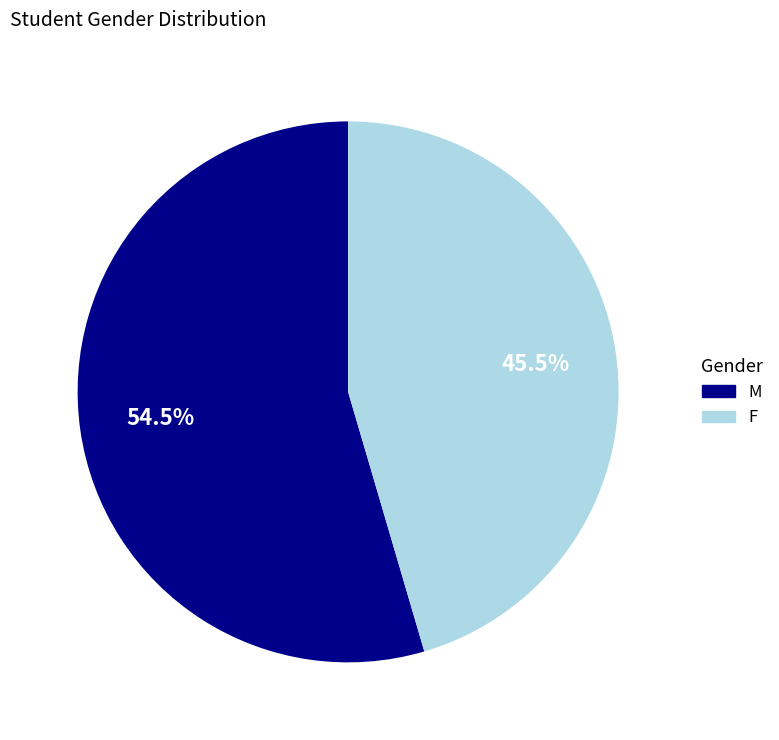

What portion of the pie excludes F?

54.5%